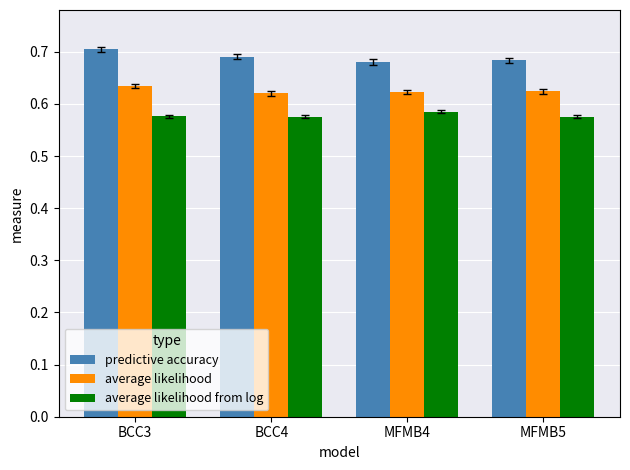

Is the value of predictive accuracy at MFMB4 greater than the value of average likelihood at BCC3?

Yes